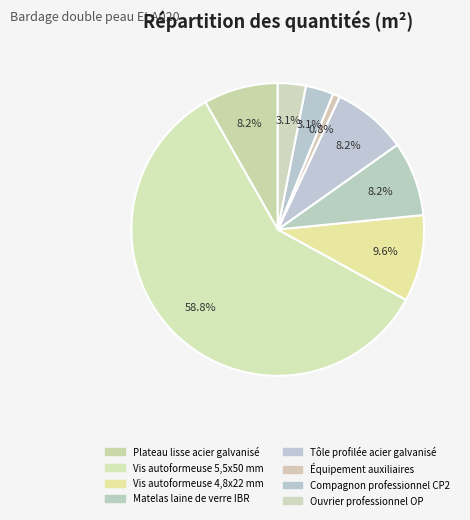

Which category has the biggest portion of the pie?

Vis autoformeuse 5,5x50 mm